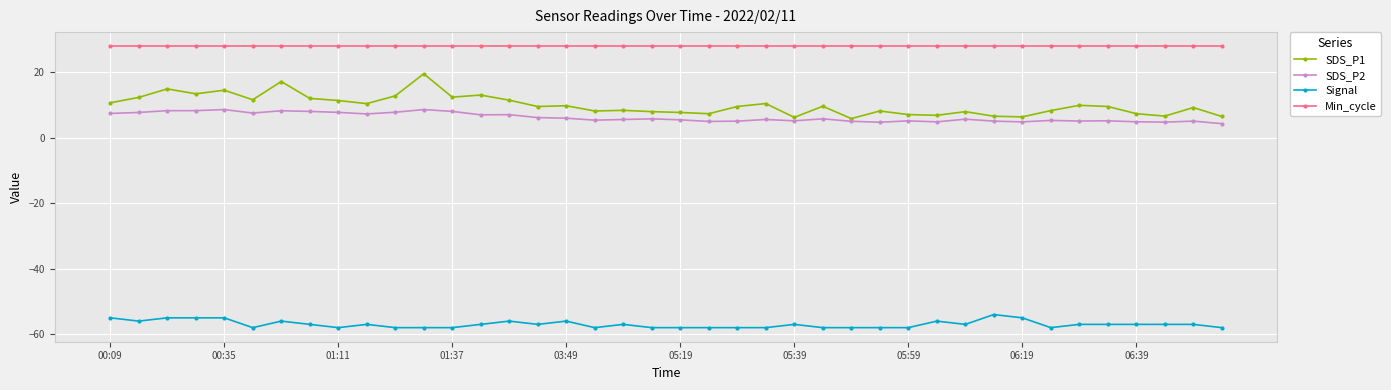

What is the value of the Min_cycle point at the 17th from the left?

28.0